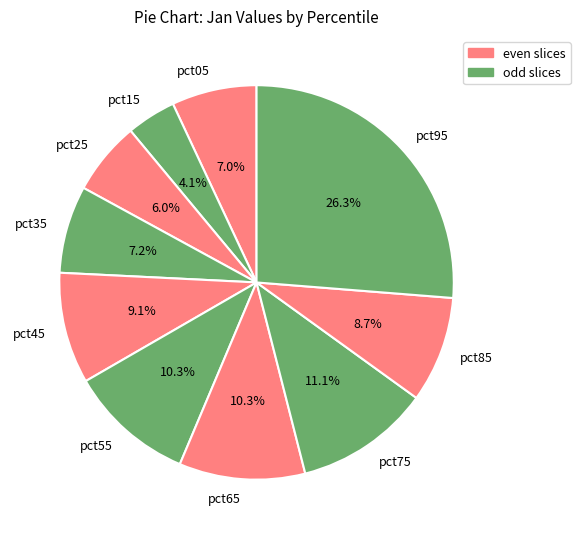

Do pct45 and pct35 together represent more than half of the pie?

No